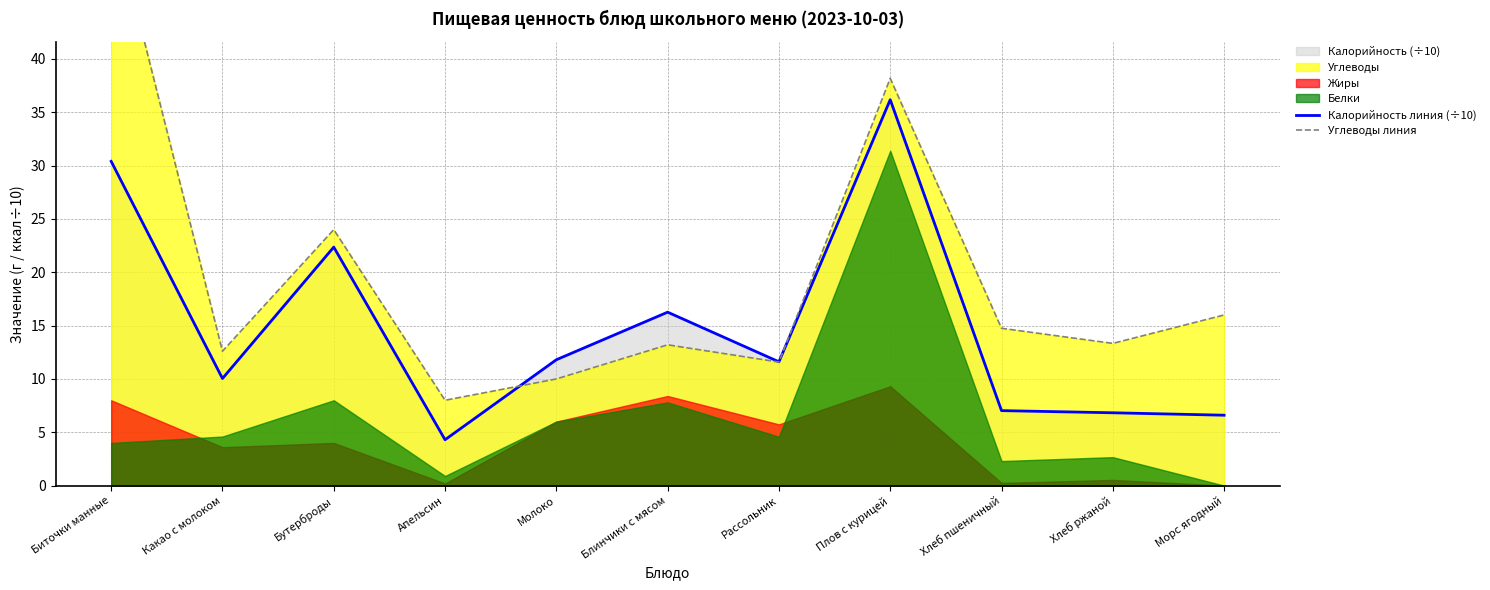

What is the sum of all Калорийность линия (÷10) values?

163.4